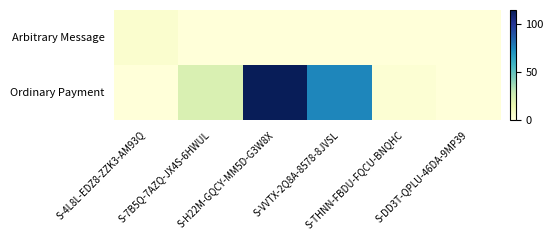

At how many categories does at least one series exceed 95?

1